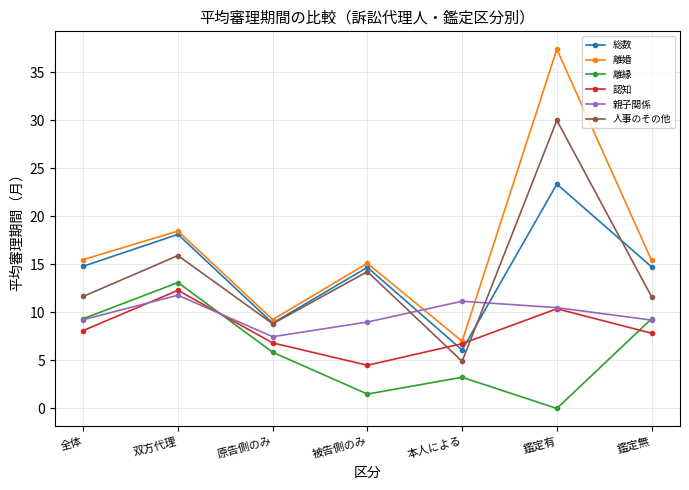

The value of 総数 at 鑑定有 is 15.1. True or false?

False